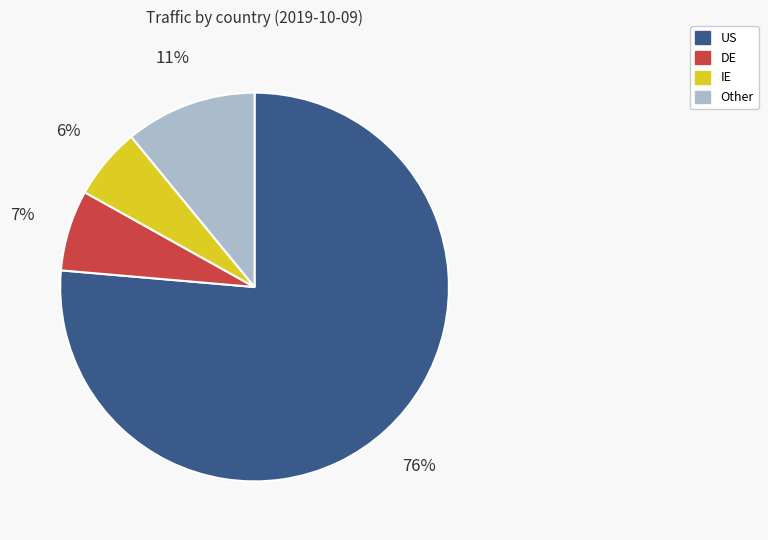

To the nearest percent, what percentage of the pie is DE?

7%